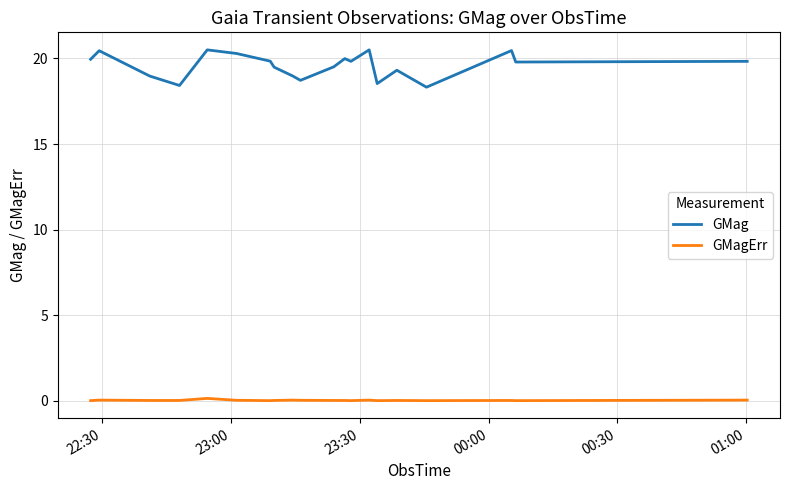

What is the greatest value displayed?

20.5